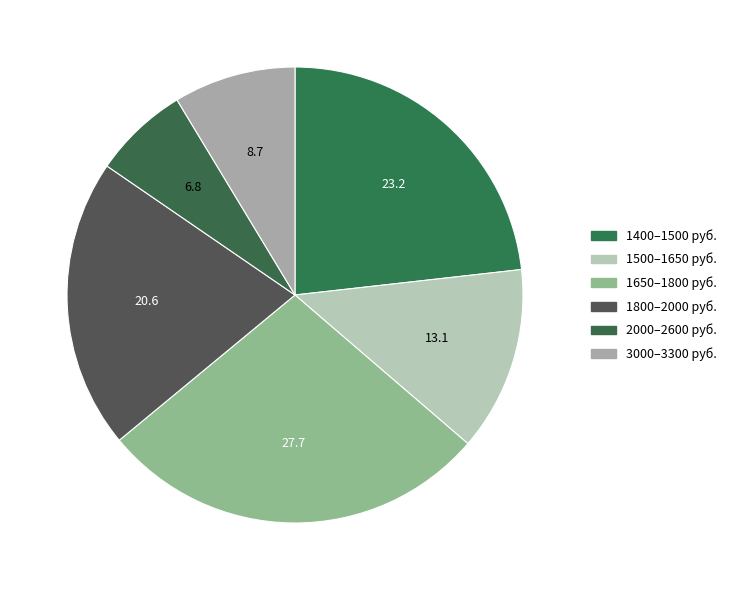

How many slices are in this pie chart?

6